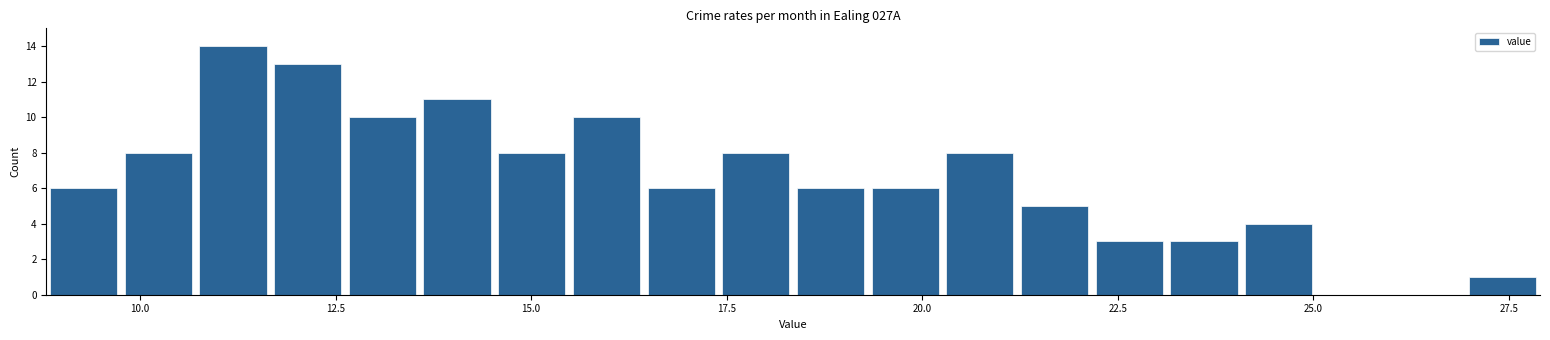

Read against the x-axis, roughly where is the centre of the tallest bar?

11.0